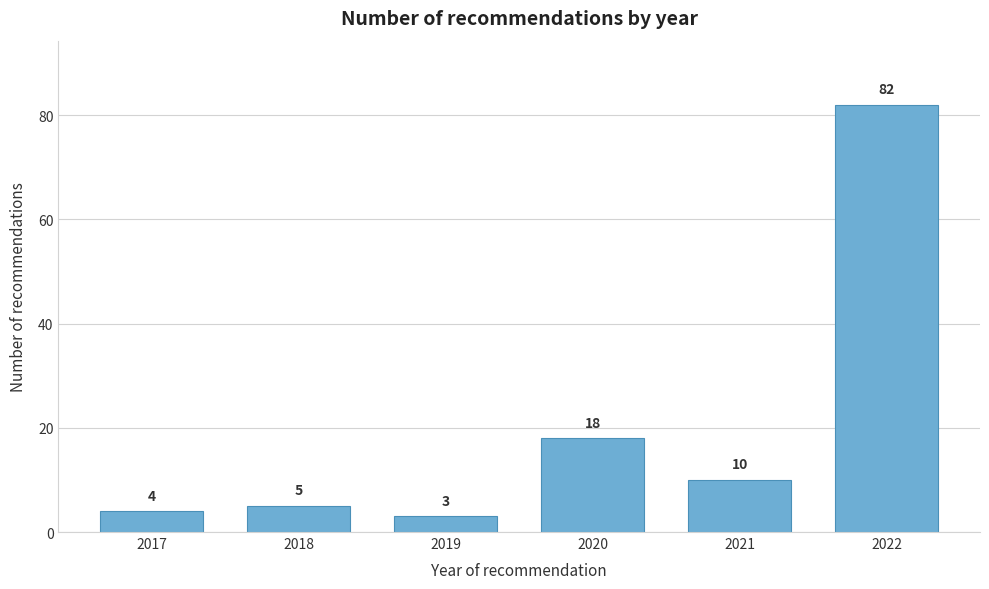

Reading left to right, transcribe all the data shown in this chart.

2017=4	2018=5	2019=3	2020=18	2021=10	2022=82